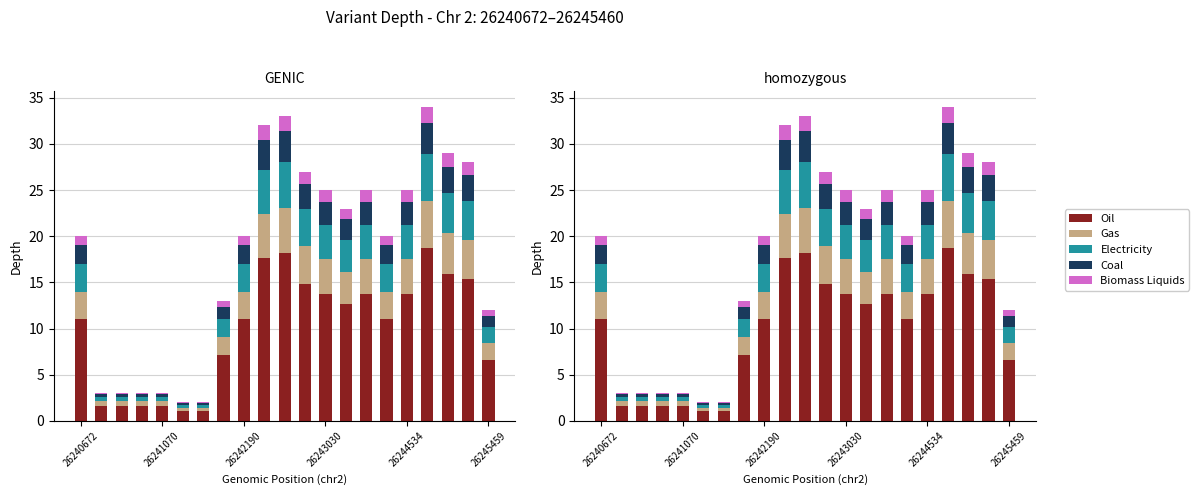

Reading right to left, transcribe all the data shown in this chart.

Oil: 6.6	15.4	16.0	18.7	13.8	11.0	13.8	12.7	13.8	14.9	18.2	17.6	11.0	7.2	1.1	1.1	1.7	1.7	1.7	1.7	11.0
Gas: 1.8	4.2	4.3	5.1	3.8	3.0	3.8	3.4	3.8	4.1	4.9	4.8	3.0	1.9	0.3	0.3	0.4	0.4	0.4	0.4	3.0
Electricity: 1.8	4.2	4.4	5.1	3.8	3.0	3.8	3.4	3.8	4.1	4.9	4.8	3.0	1.9	0.3	0.3	0.4	0.4	0.4	0.4	3.0
Coal: 1.2	2.8	2.9	3.4	2.5	2.0	2.5	2.3	2.5	2.7	3.3	3.2	2.0	1.3	0.2	0.2	0.3	0.3	0.3	0.3	2.0
Biomass Liquids: 0.6	1.4	1.4	1.7	1.2	1.0	1.2	1.1	1.2	1.4	1.6	1.6	1.0	0.6	0.1	0.1	0.1	0.1	0.1	0.1	1.0